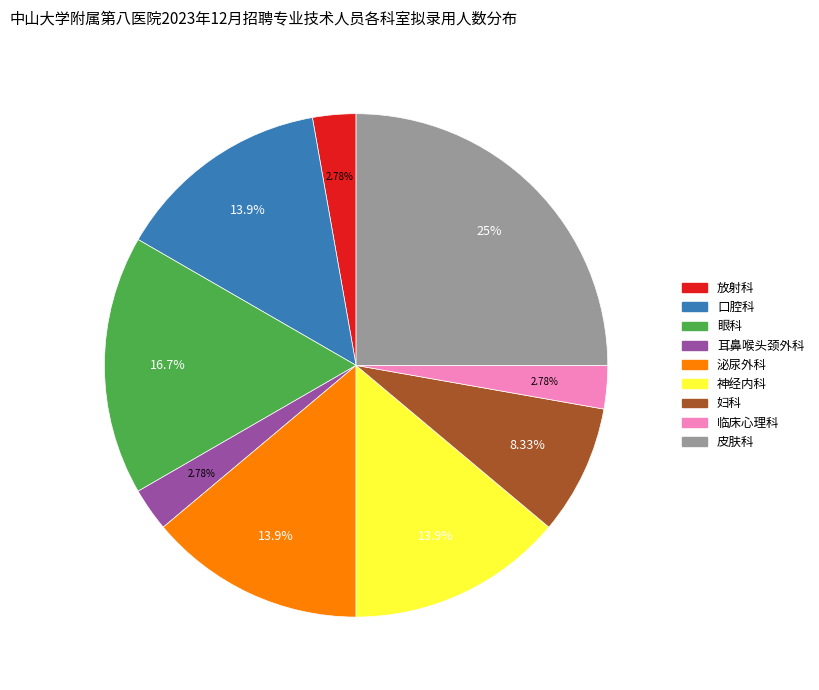

To the nearest percent, what is the difference between the largest and smallest slice percentages?

22%